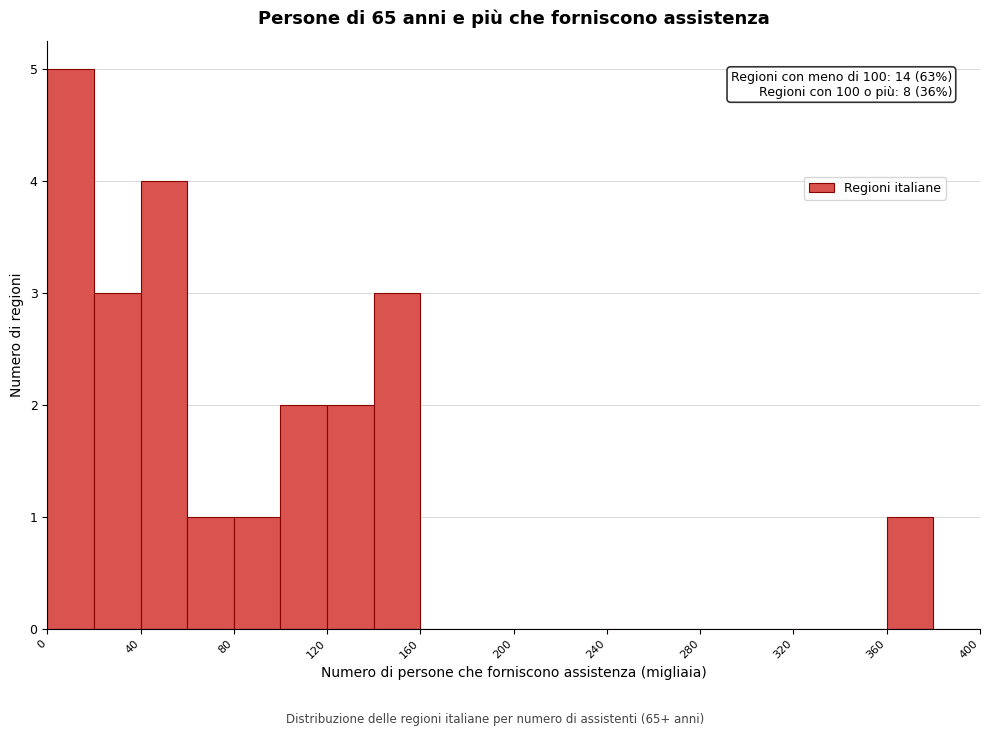

Which range on the x-axis has the tallest bar?

0 to 20